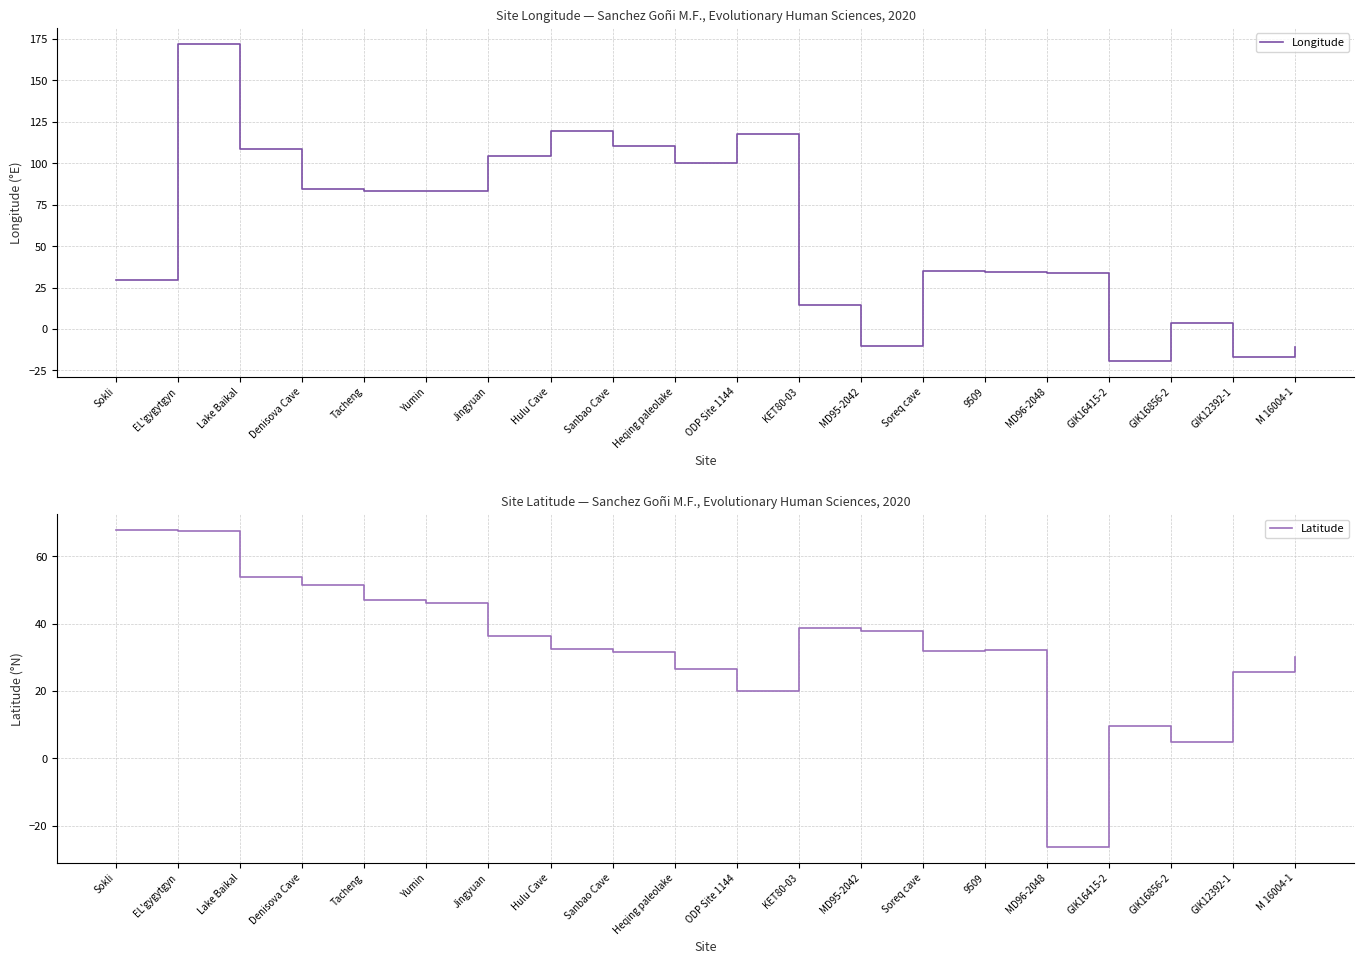

Between which two adjacent categories do Longitude and Latitude first intersect?

Sokli and EL'gygytgyn